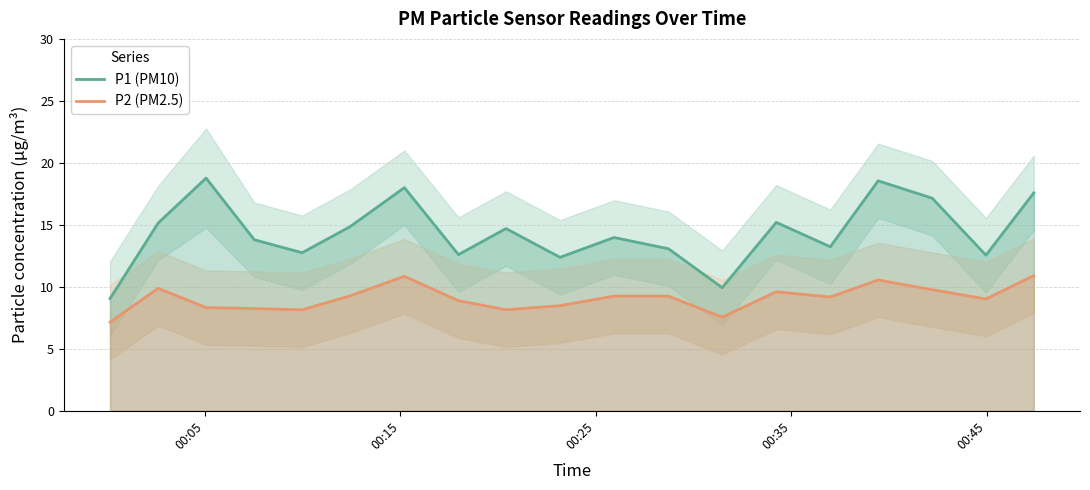

What is the lowest value of the P2 (PM2.5) series?

7.2